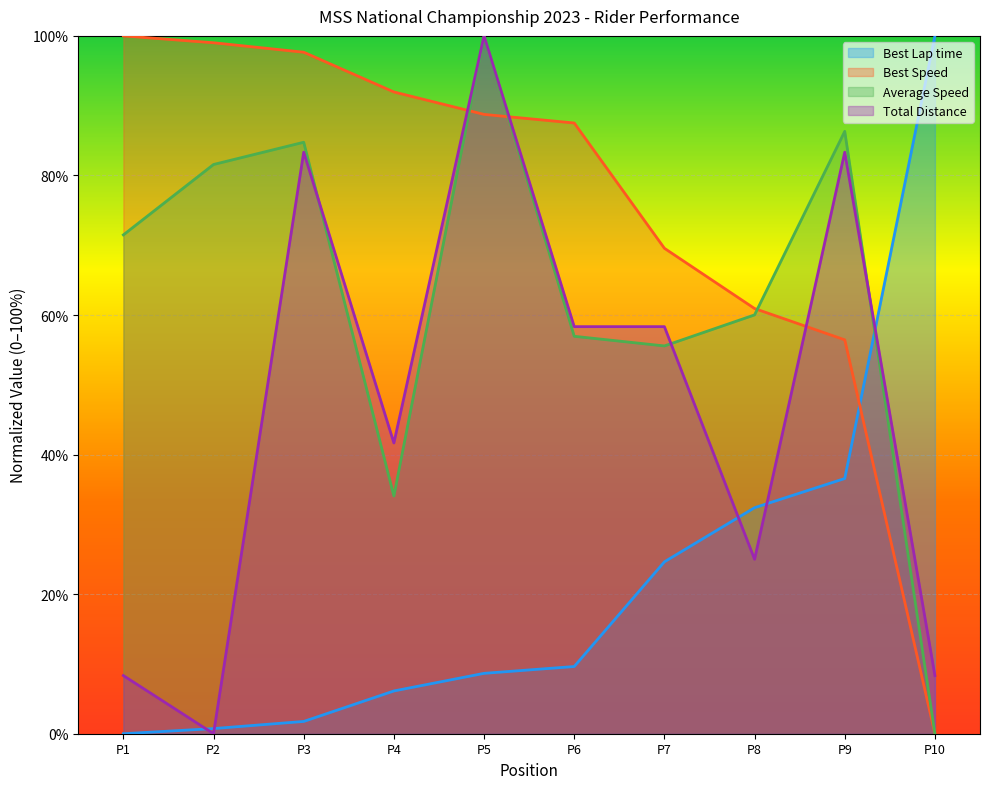

True or false: Best Lap time has a value of 1.8 at P3.

True